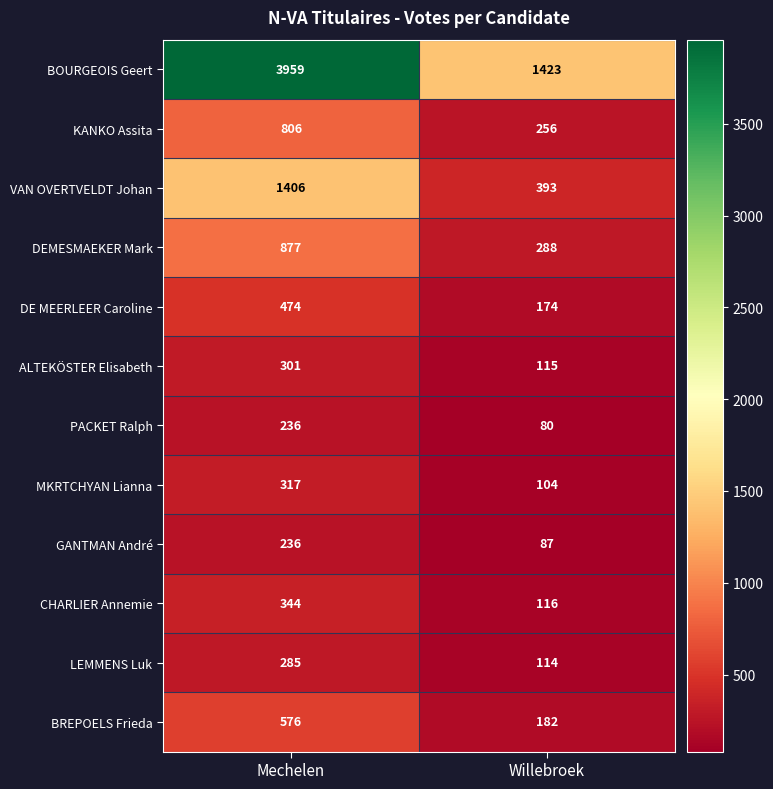

Reading right to left, transcribe all the data shown in this chart.

BOURGEOIS Geert: Willebroek=1423	Mechelen=3959
KANKO Assita: Willebroek=256	Mechelen=806
VAN OVERTVELDT Johan: Willebroek=393	Mechelen=1406
DEMESMAEKER Mark: Willebroek=288	Mechelen=877
DE MEERLEER Caroline: Willebroek=174	Mechelen=474
ALTEKÖSTER Elisabeth: Willebroek=115	Mechelen=301
PACKET Ralph: Willebroek=80	Mechelen=236
MKRTCHYAN Lianna: Willebroek=104	Mechelen=317
GANTMAN André: Willebroek=87	Mechelen=236
CHARLIER Annemie: Willebroek=116	Mechelen=344
LEMMENS Luk: Willebroek=114	Mechelen=285
BREPOELS Frieda: Willebroek=182	Mechelen=576